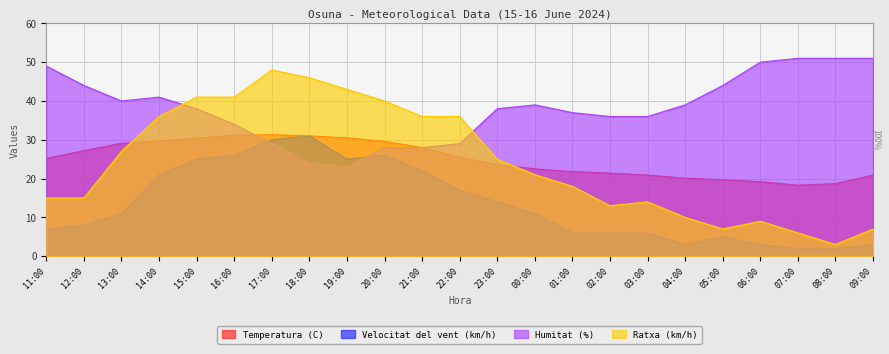

Rank the categories by Humitat (%) value from highest to lowest.

07:00, 08:00, 09:00, 06:00, 11:00, 12:00, 05:00, 14:00, 13:00, 00:00, 04:00, 15:00, 23:00, 01:00, 02:00, 03:00, 16:00, 17:00, 22:00, 20:00, 21:00, 18:00, 19:00